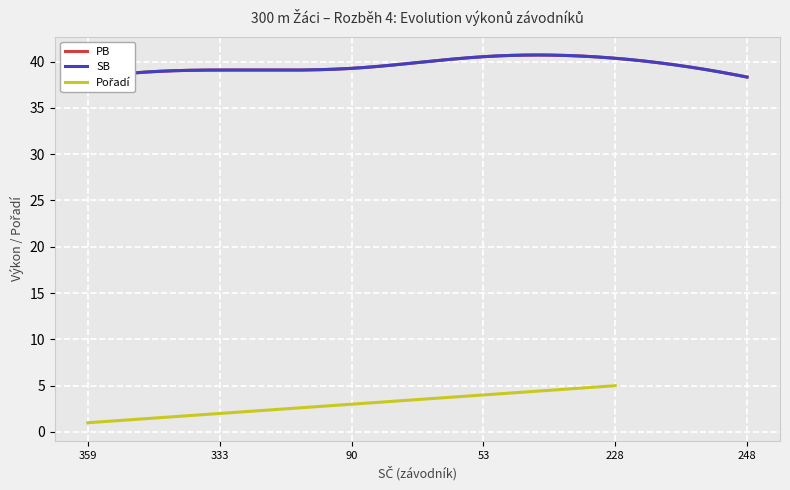

Which category has the lowest value in the SB series?

359